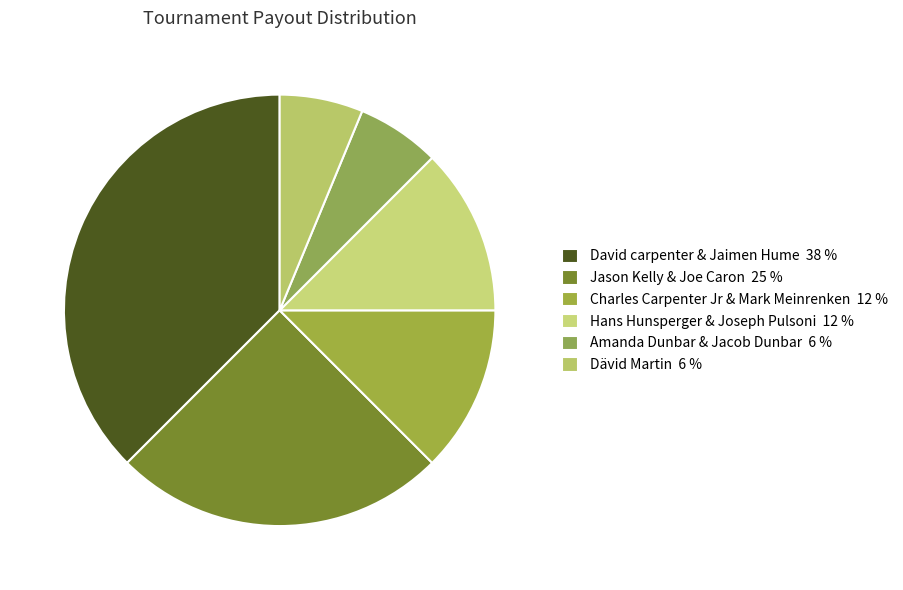

True or false: Hans Hunsperger & Joseph Pulsoni accounts for 20% of the total.

False